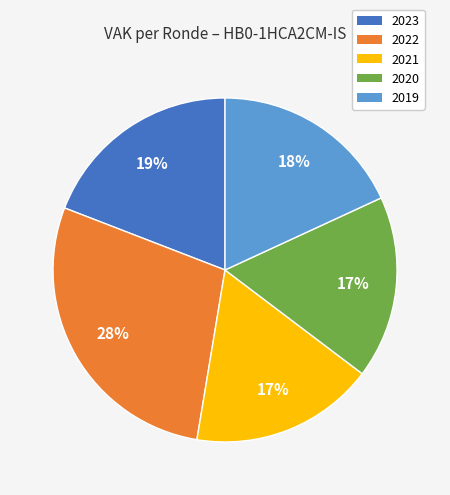

How many slices are in this pie chart?

5